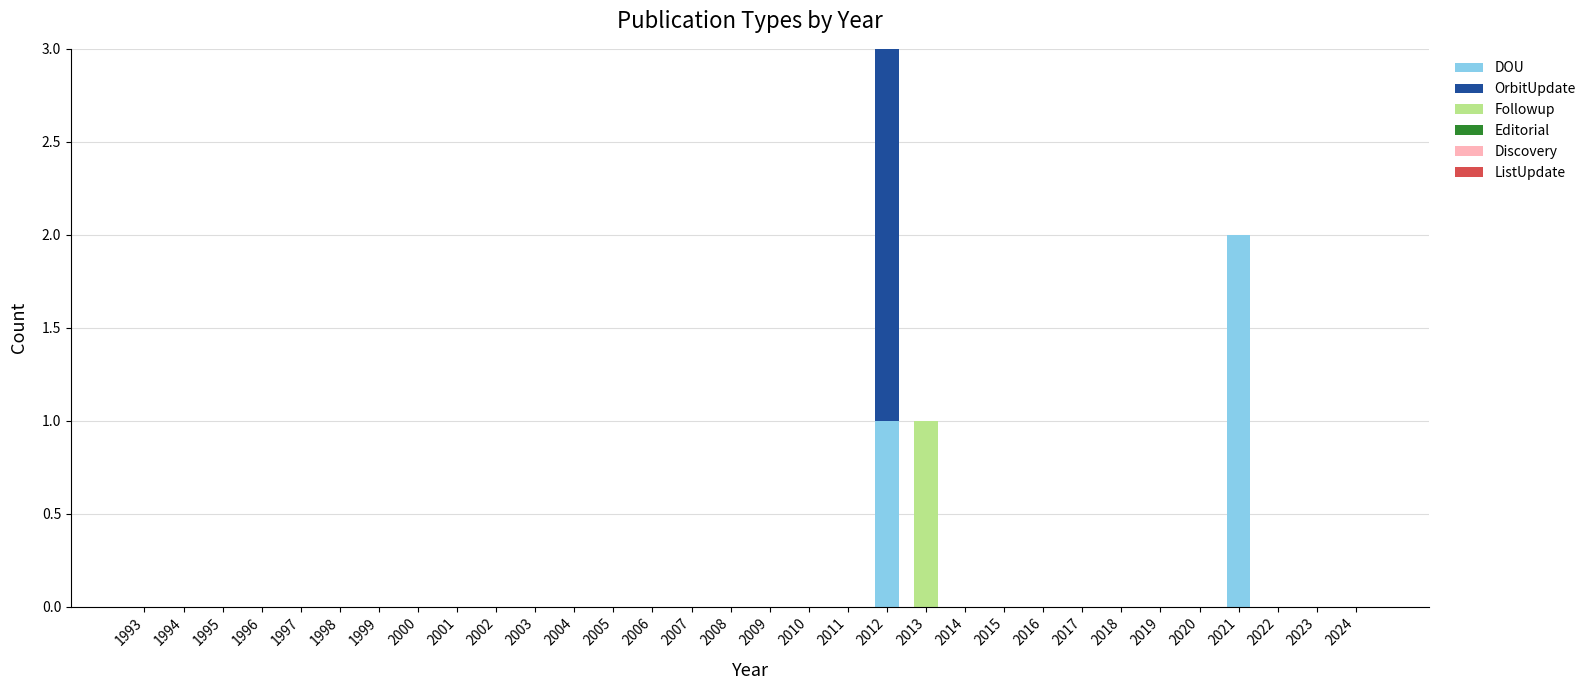

The DOU series shows 1 at 1998. True or false?

False